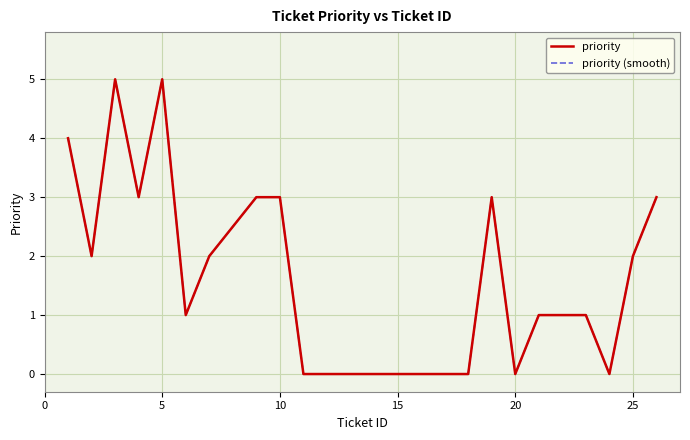

List the series in order of their peak value, highest first.

priority, priority (smooth)